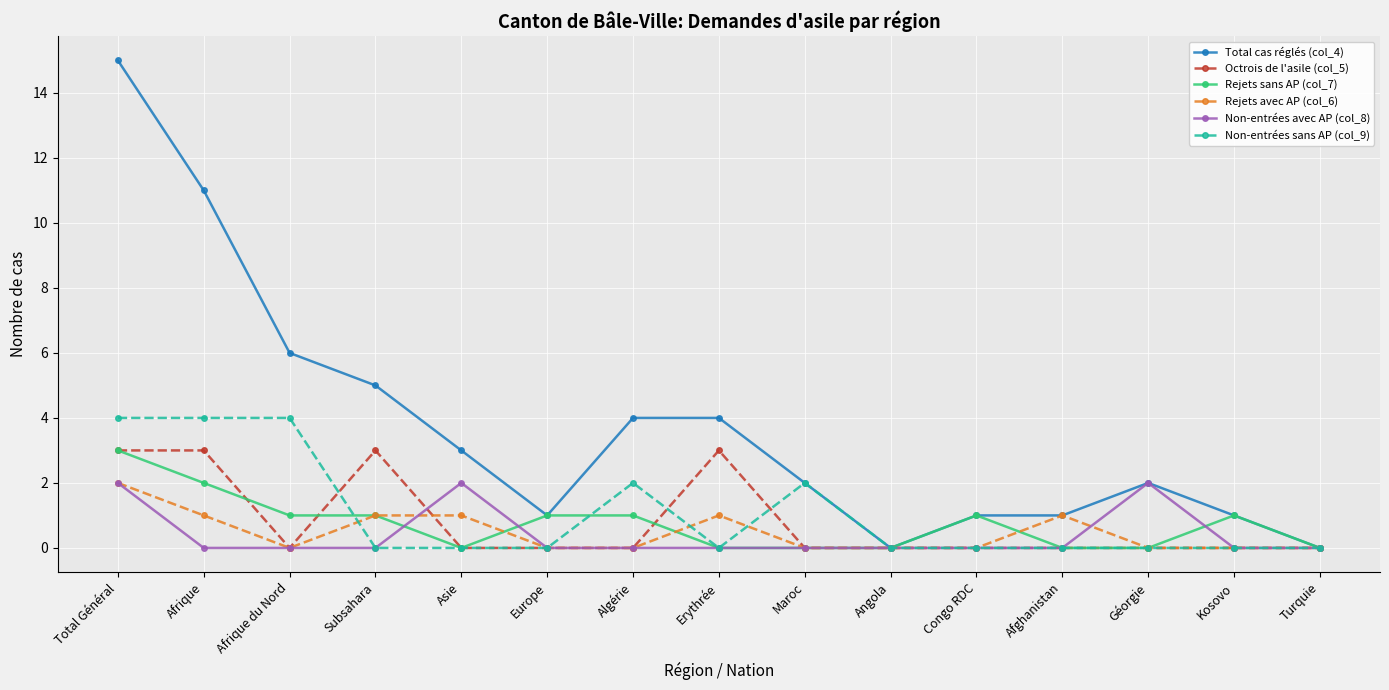

Reading left to right, transcribe all the data shown in this chart.

Total cas réglés (col_4): 15	11	6	5	3	1	4	4	2	0	1	1	2	1	0
Octrois de l'asile (col_5): 3	3	0	3	0	0	0	3	0	0	0	0	0	0	0
Rejets sans AP (col_7): 3	2	1	1	0	1	1	0	0	0	1	0	0	1	0
Rejets avec AP (col_6): 2	1	0	1	1	0	0	1	0	0	0	1	0	0	0
Non-entrées avec AP (col_8): 2	0	0	0	2	0	0	0	0	0	0	0	2	0	0
Non-entrées sans AP (col_9): 4	4	4	0	0	0	2	0	2	0	0	0	0	0	0